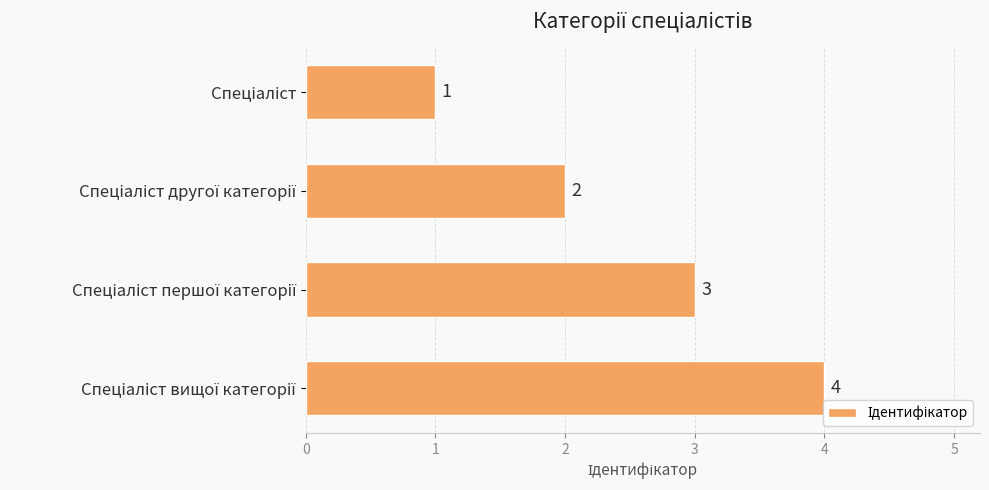

What is the minimum value shown in the chart?

1